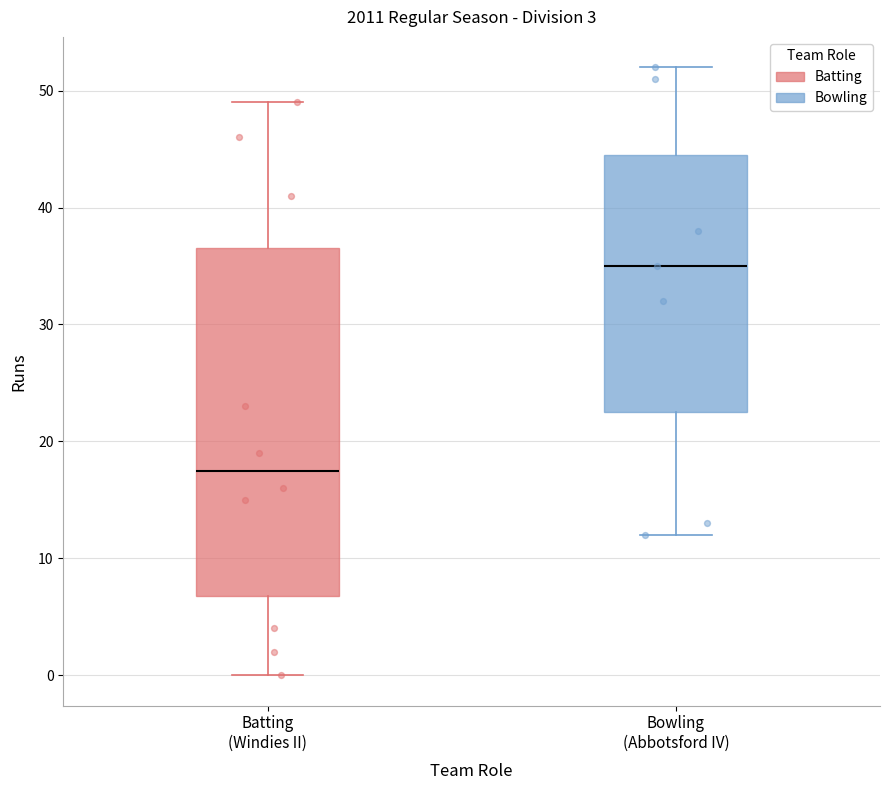

Where does the median line of the box for Batting (Windies II) sit on the y-axis? The values are not printed on the chart, so give them approximately, as read against the axis.

18